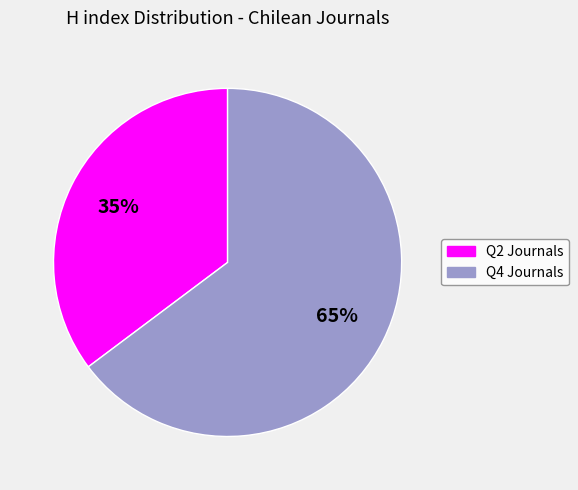

Is there a majority slice in this chart?

Yes